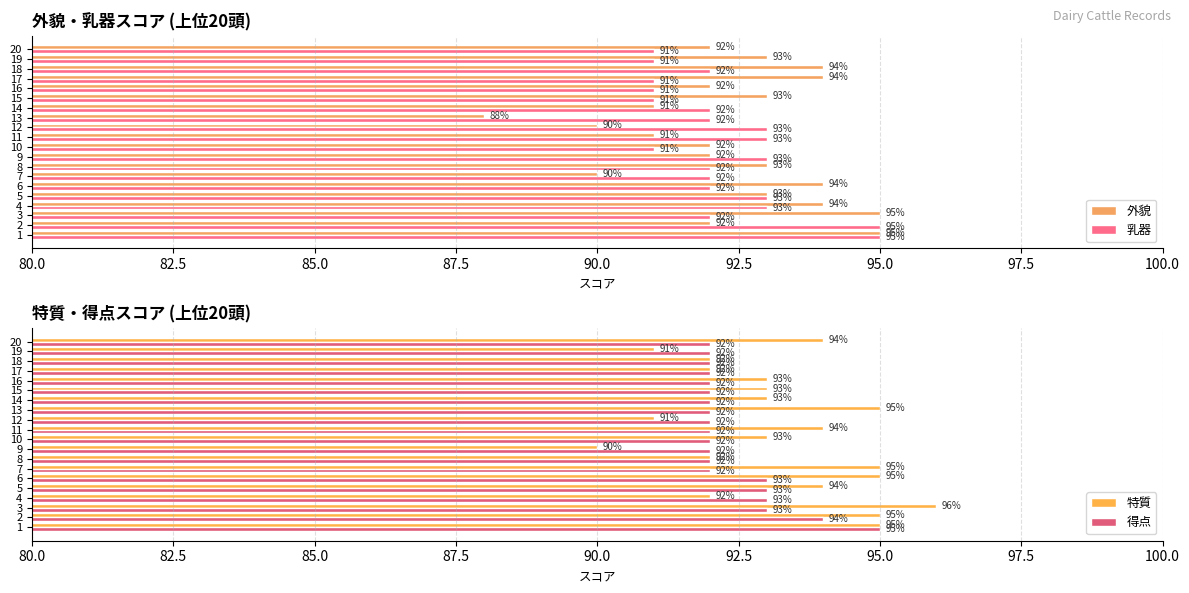

What is the approximate value of 外貌 at 1?

95